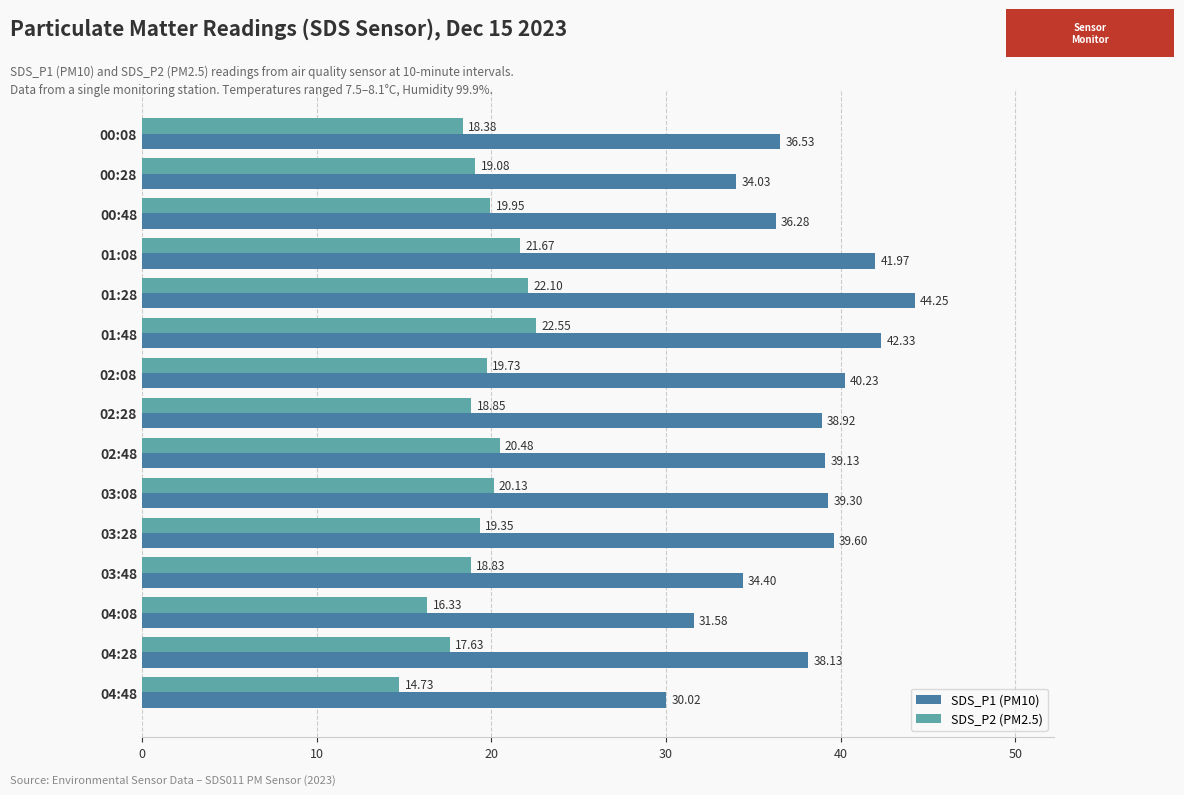

Which label corresponds to the smallest value in the chart?

04:48